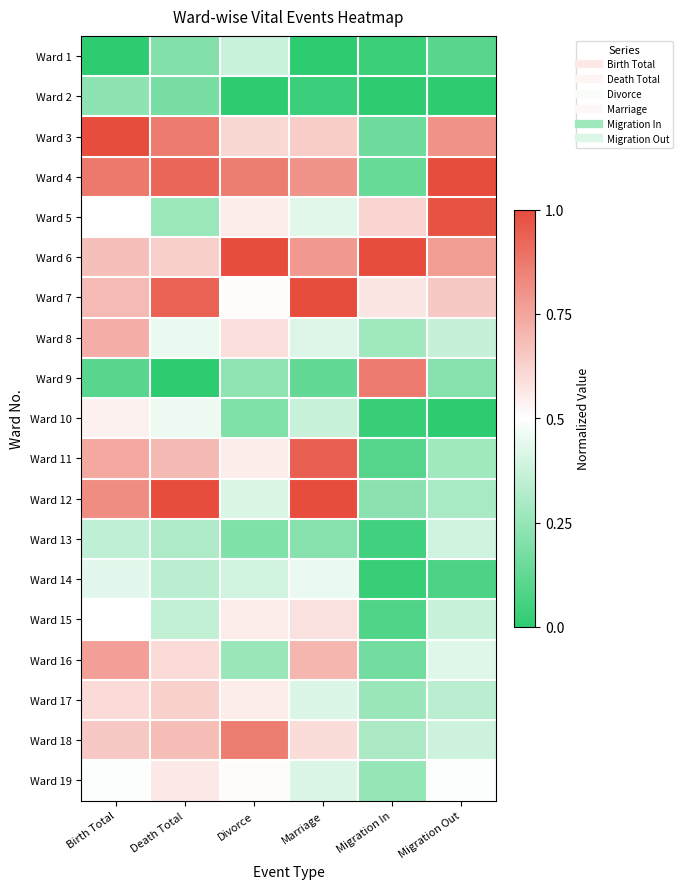

Reading left to right, what are all the values shown in this chart?

Ward 1: Birth Total=0.0	Death Total=0.2	Divorce=0.4	Marriage=0.0	Migration In=0.0	Migration Out=0.1
Ward 2: Birth Total=0.2	Death Total=0.2	Divorce=0.0	Marriage=0.0	Migration In=0.0	Migration Out=0.0
Ward 3: Birth Total=1.0	Death Total=0.9	Divorce=0.6	Marriage=0.6	Migration In=0.2	Migration Out=0.8
Ward 4: Birth Total=0.9	Death Total=0.9	Divorce=0.9	Marriage=0.8	Migration In=0.1	Migration Out=1.0
Ward 5: Birth Total=0.5	Death Total=0.3	Divorce=0.5	Marriage=0.4	Migration In=0.6	Migration Out=1.0
Ward 6: Birth Total=0.7	Death Total=0.6	Divorce=1.0	Marriage=0.8	Migration In=1.0	Migration Out=0.8
Ward 7: Birth Total=0.7	Death Total=0.9	Divorce=0.5	Marriage=1.0	Migration In=0.6	Migration Out=0.7
Ward 8: Birth Total=0.7	Death Total=0.5	Divorce=0.6	Marriage=0.4	Migration In=0.3	Migration Out=0.4
Ward 9: Birth Total=0.1	Death Total=0.0	Divorce=0.2	Marriage=0.1	Migration In=0.9	Migration Out=0.2
Ward 10: Birth Total=0.5	Death Total=0.5	Divorce=0.2	Marriage=0.4	Migration In=0.0	Migration Out=0.0
Ward 11: Birth Total=0.7	Death Total=0.7	Divorce=0.5	Marriage=0.9	Migration In=0.1	Migration Out=0.3
Ward 12: Birth Total=0.8	Death Total=1.0	Divorce=0.4	Marriage=1.0	Migration In=0.2	Migration Out=0.3
Ward 13: Birth Total=0.3	Death Total=0.3	Divorce=0.2	Marriage=0.2	Migration In=0.0	Migration Out=0.4
Ward 14: Birth Total=0.4	Death Total=0.3	Divorce=0.4	Marriage=0.5	Migration In=0.0	Migration Out=0.1
Ward 15: Birth Total=0.5	Death Total=0.4	Divorce=0.5	Marriage=0.6	Migration In=0.1	Migration Out=0.4
Ward 16: Birth Total=0.8	Death Total=0.6	Divorce=0.3	Marriage=0.7	Migration In=0.2	Migration Out=0.4
Ward 17: Birth Total=0.6	Death Total=0.6	Divorce=0.5	Marriage=0.4	Migration In=0.3	Migration Out=0.3
Ward 18: Birth Total=0.6	Death Total=0.7	Divorce=0.9	Marriage=0.6	Migration In=0.3	Migration Out=0.4
Ward 19: Birth Total=0.5	Death Total=0.6	Divorce=0.5	Marriage=0.4	Migration In=0.2	Migration Out=0.5